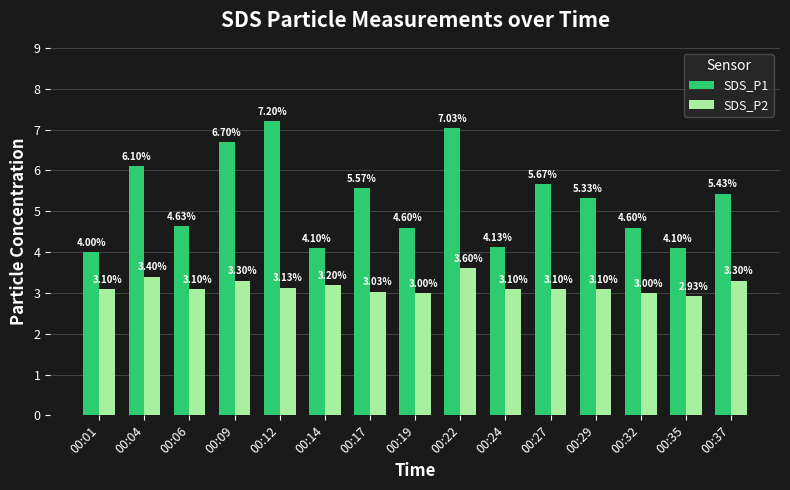

Which series has the largest total across all categories?

SDS_P1